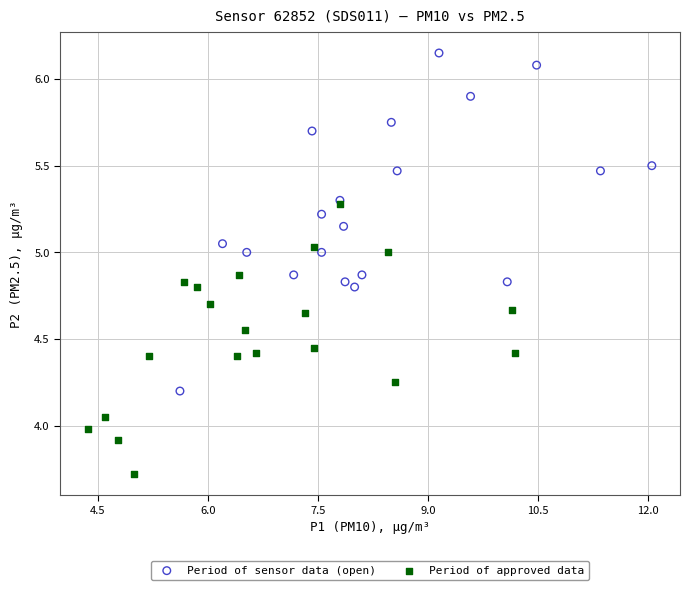

What are all the series names shown in the legend?

Period of sensor data (open), Period of approved data